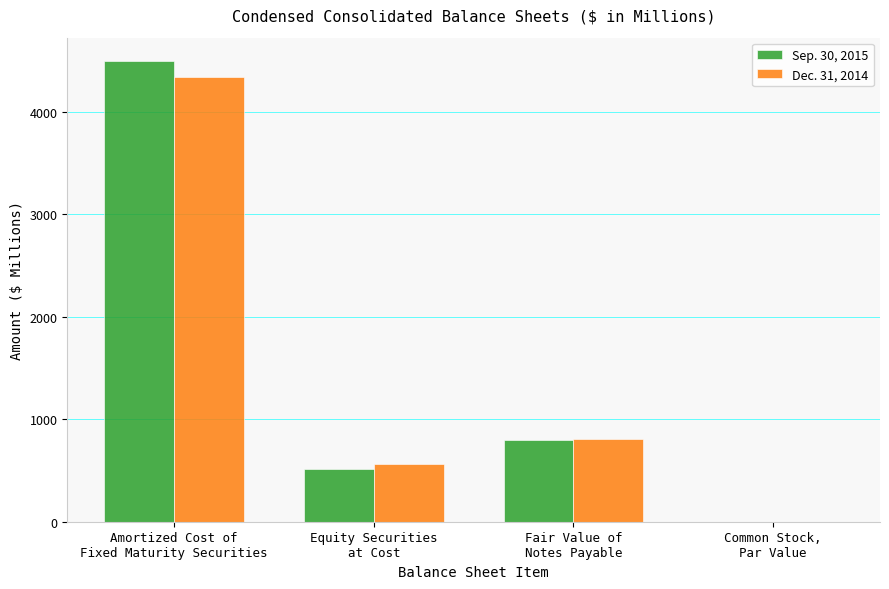

What is the sum of all Dec. 31, 2014 values?

5707.7